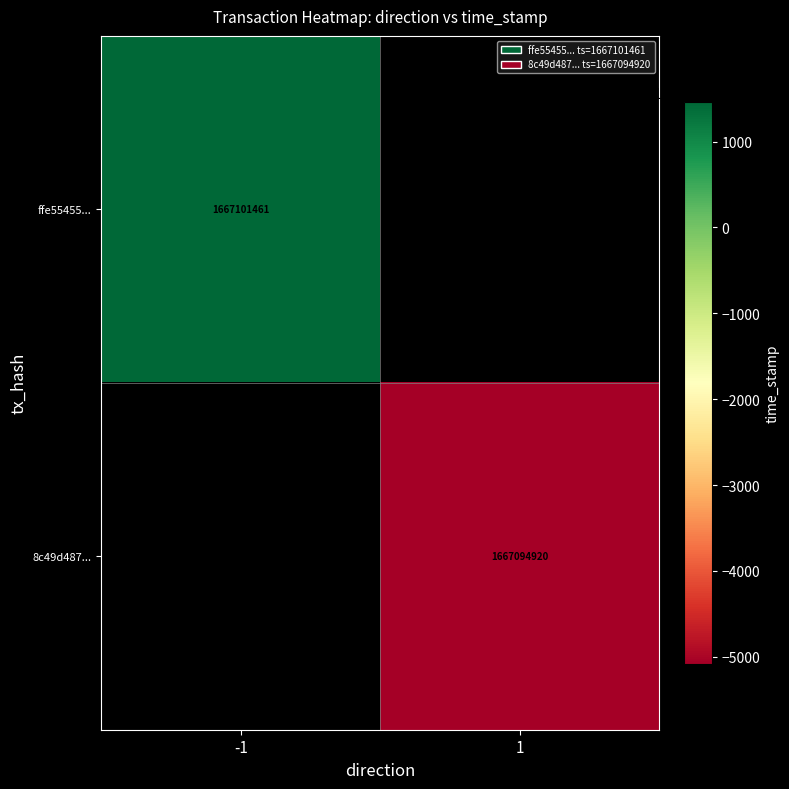

What is the greatest value displayed?

1667101461.0